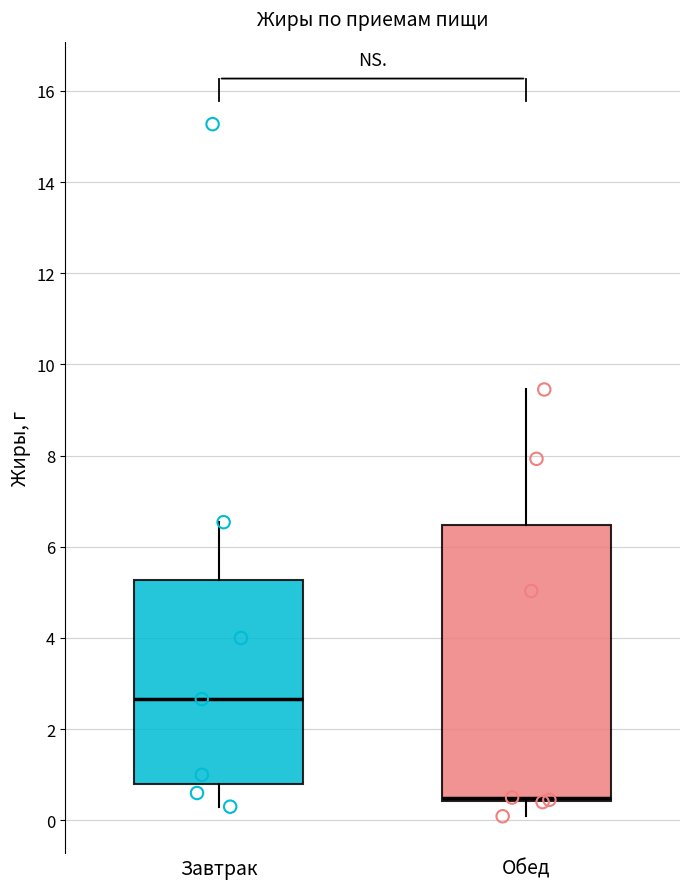

Reading left to right, transcribe this box plot: for each box, give where its median line is, the range the box spans, and where its two whiskers end, as read against the y-axis. The values are not printed on the chart, so give them approximately, as read against the axis.

Завтрак: median 2.6, box 0.8 to 5.2, whiskers 0.4 to 6.6
Обед: median 0.6, box 0.4 to 6.4, whiskers 0.0 to 9.4